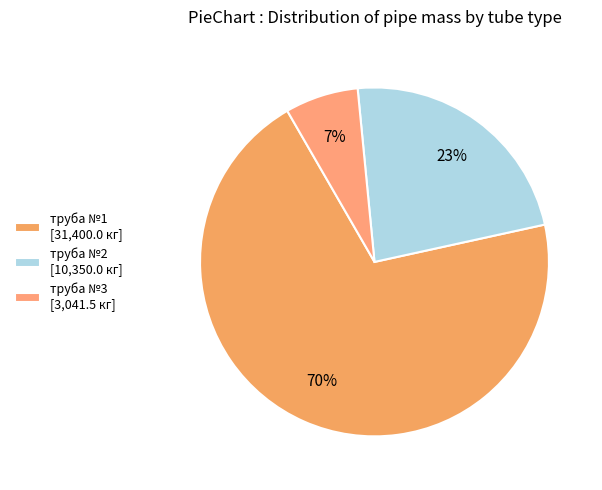

Is it true that труба №2 is 23% of the pie?

True